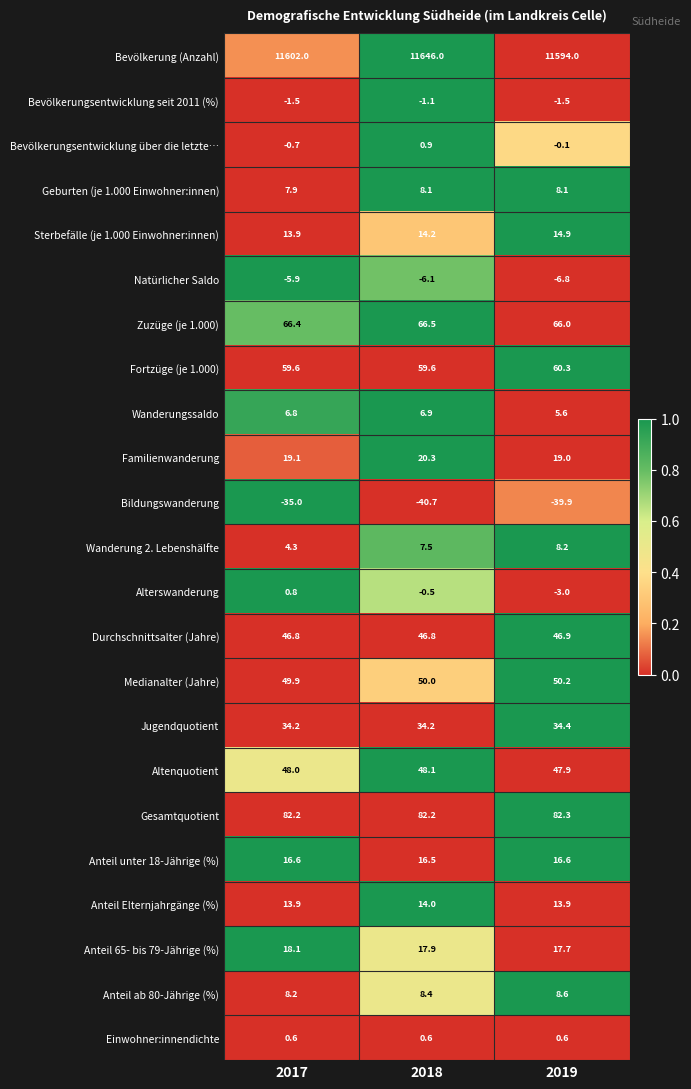

At how many categories does at least one series exceed 0?

3